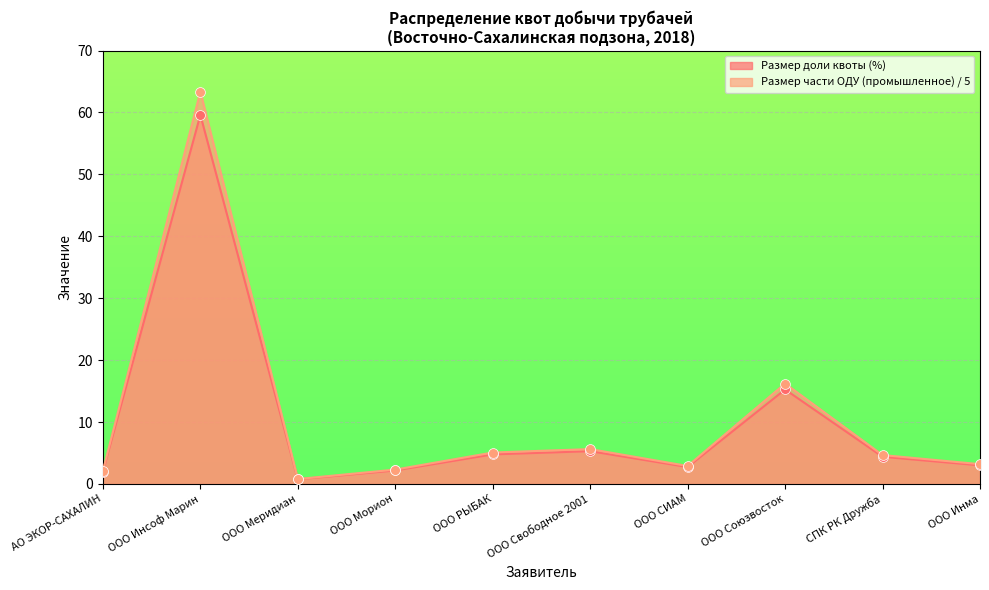

What is the total value across all series at ООО Инсоф Марин?

122.9